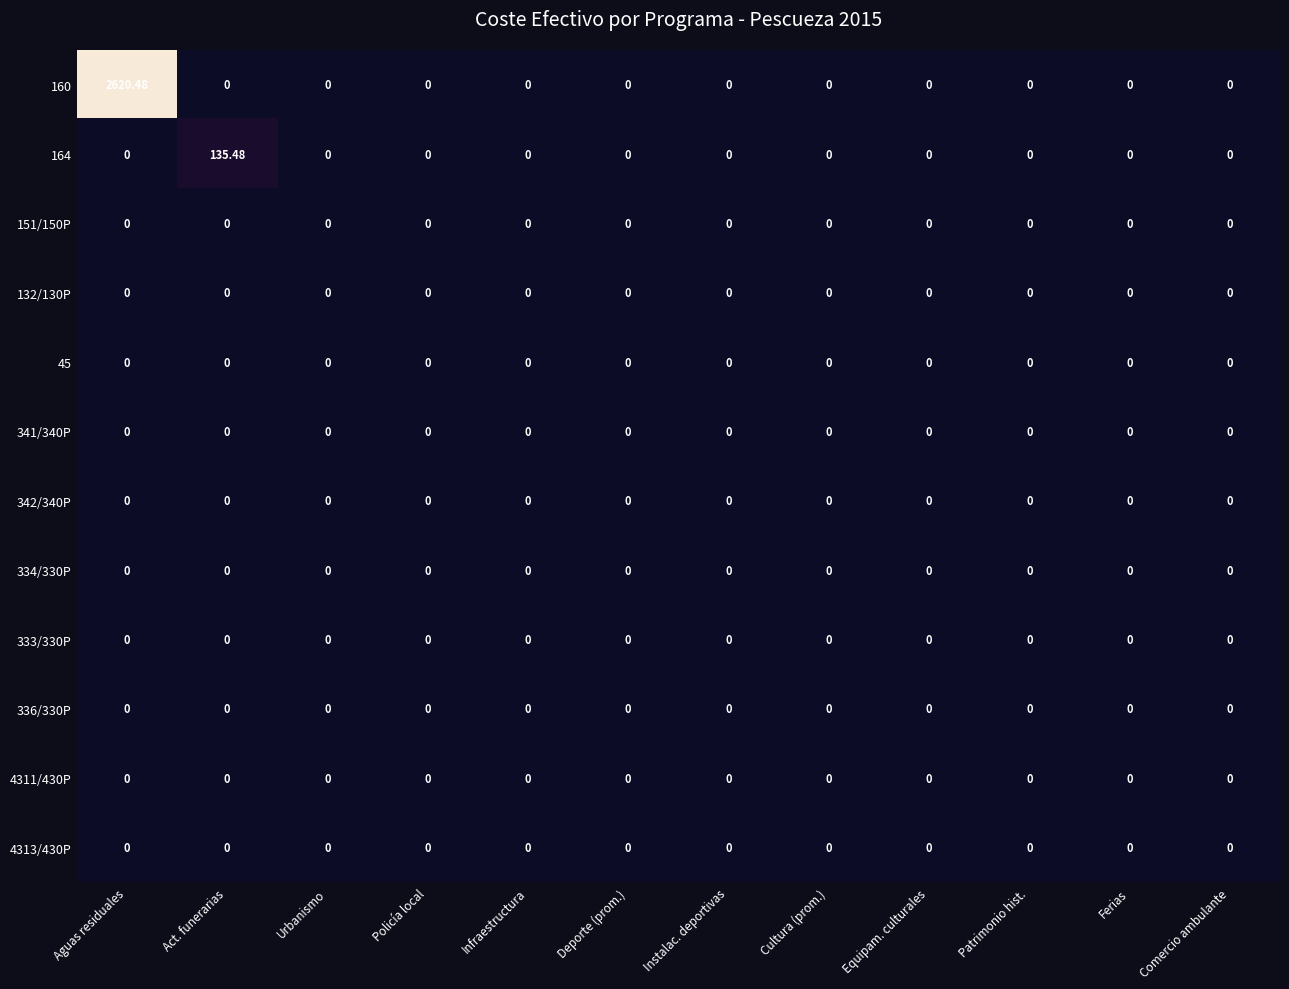

Which series has the largest total across all categories?

160